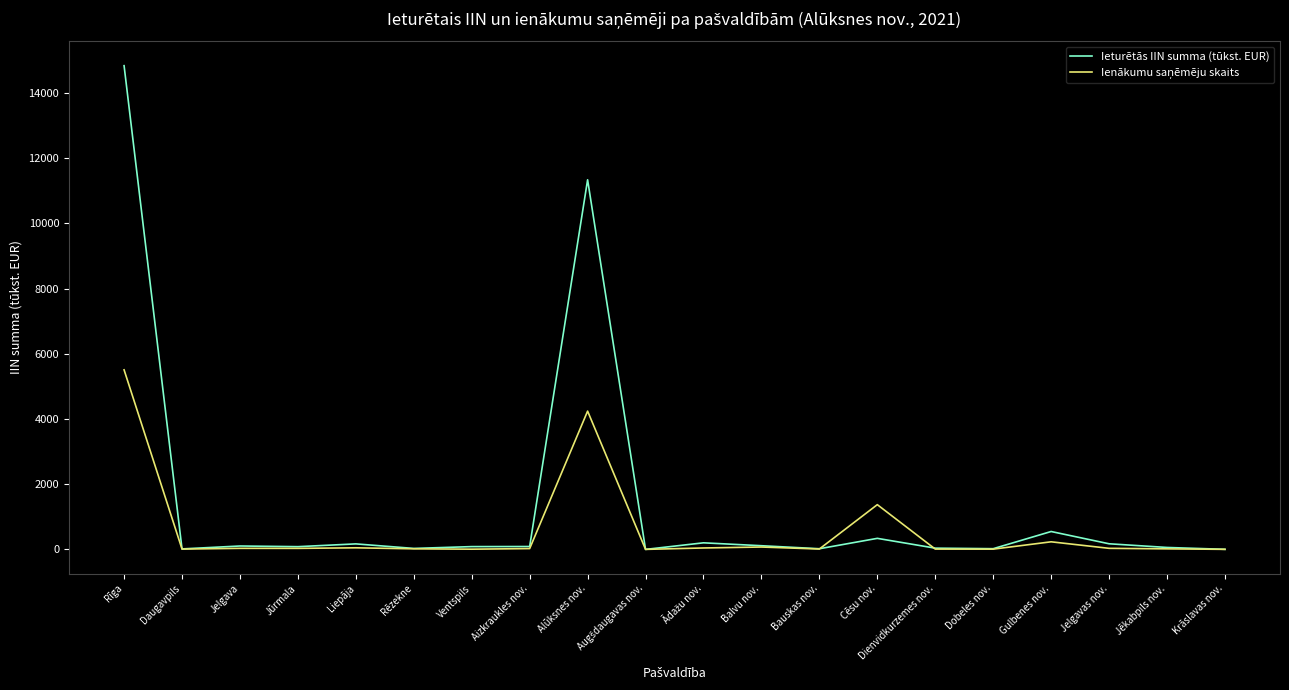

Which series has the largest total across all categories?

Ieturētās IIN summa (tūkst. EUR)